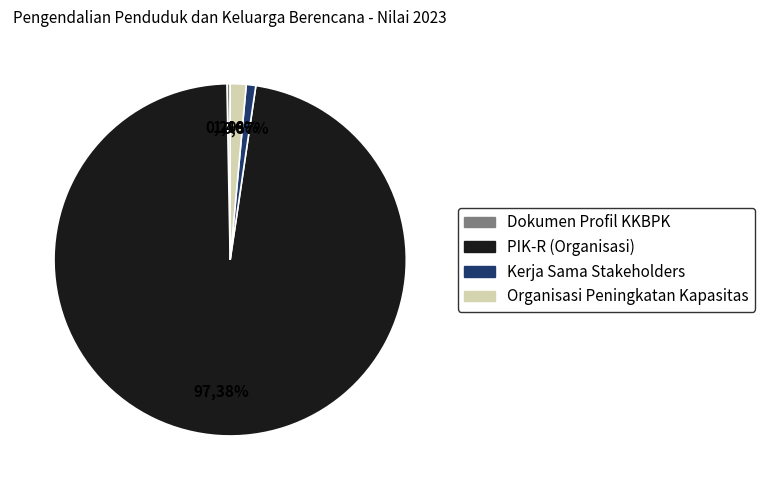

How many slices are in this pie chart?

4